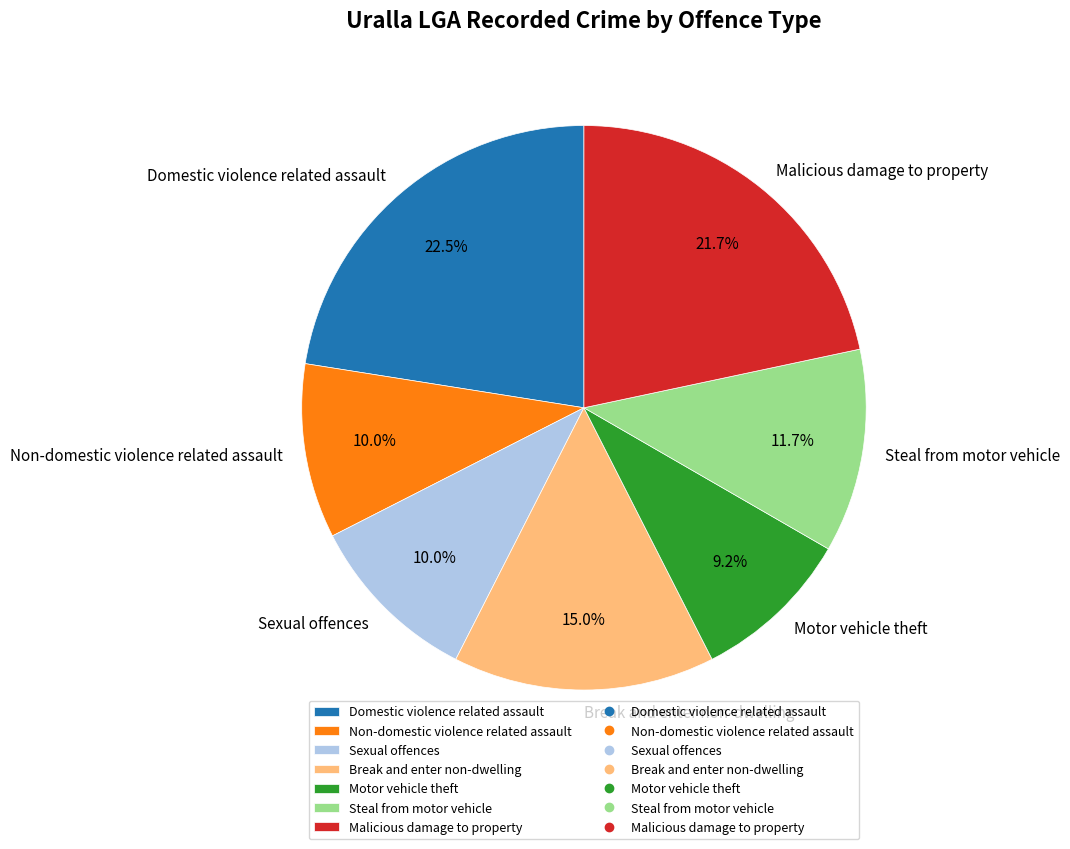

True or false: Sexual offences accounts for 3% of the total.

False